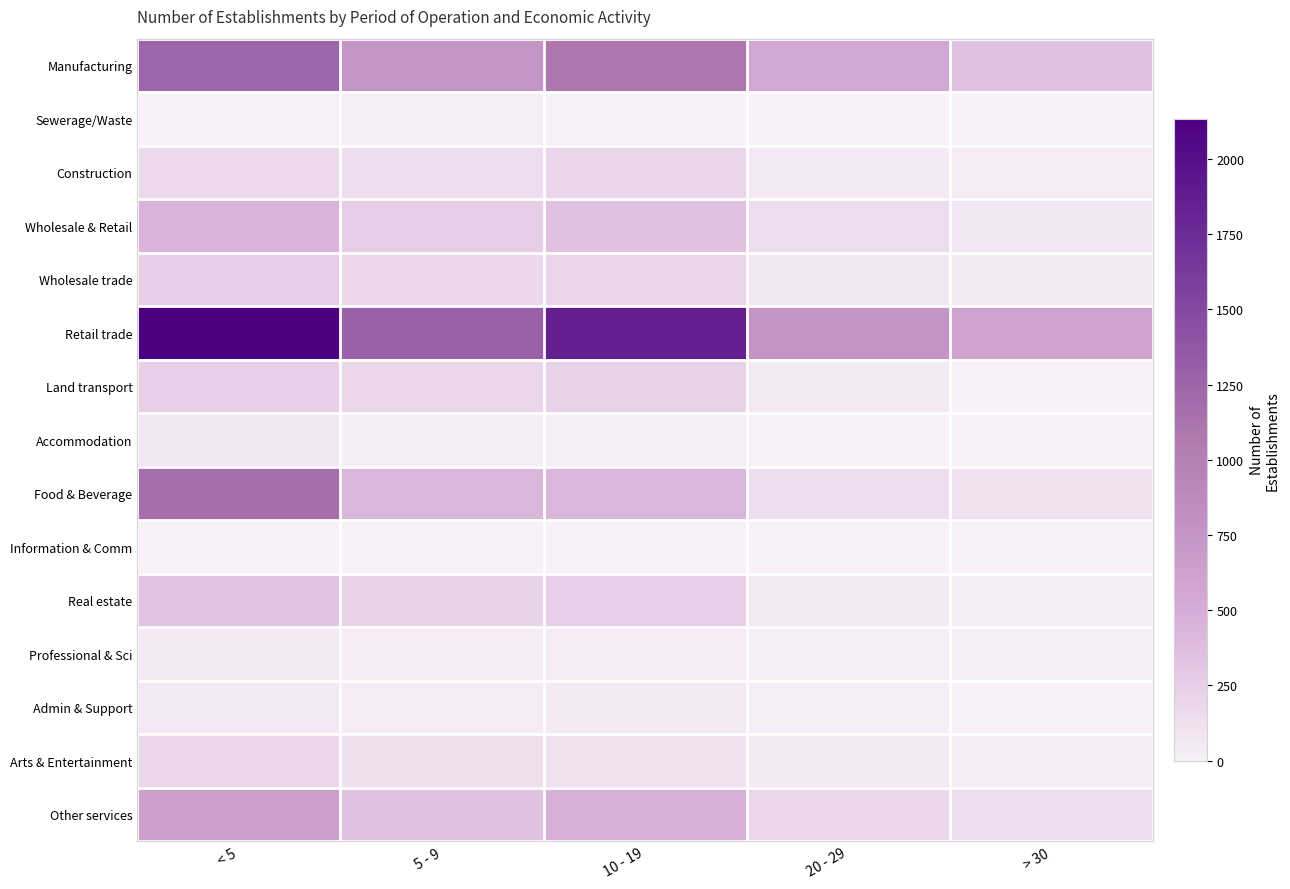

Which series has the largest total across all categories?

Retail trade